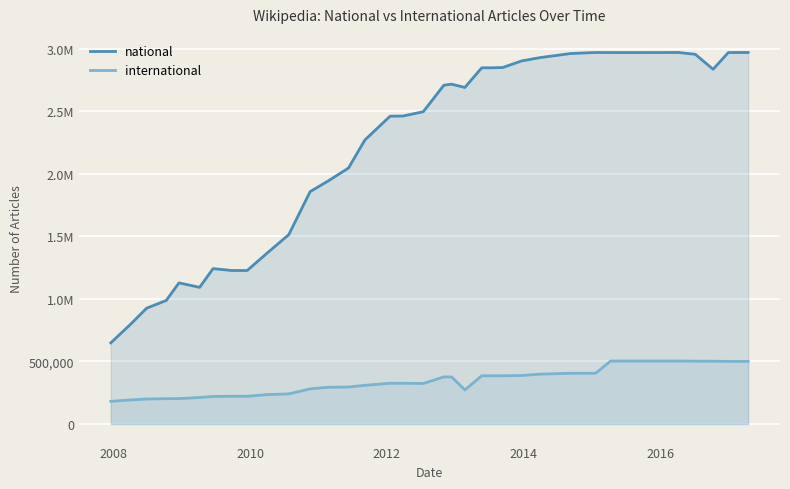

What is the maximum value shown in the chart?

2970545